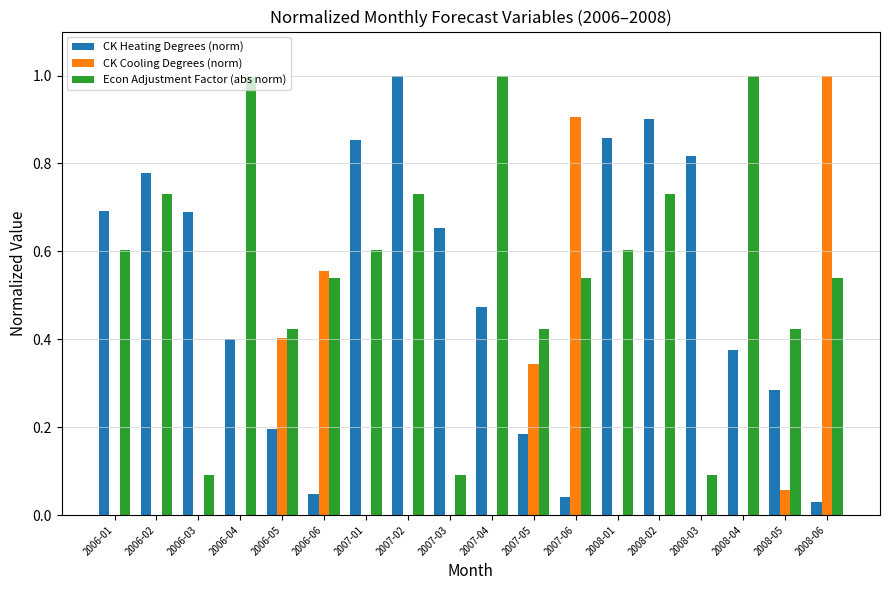

What is the total value across all series at 2006-04?

1.4